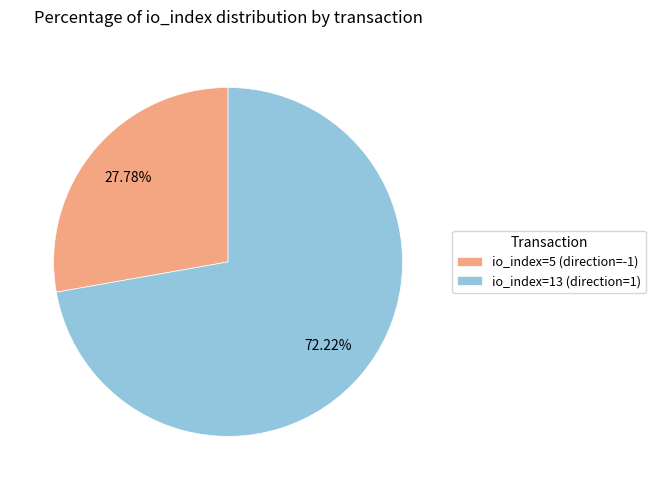

What percentage is the io_index=13 (direction=1) slice, to the nearest percent?

72%